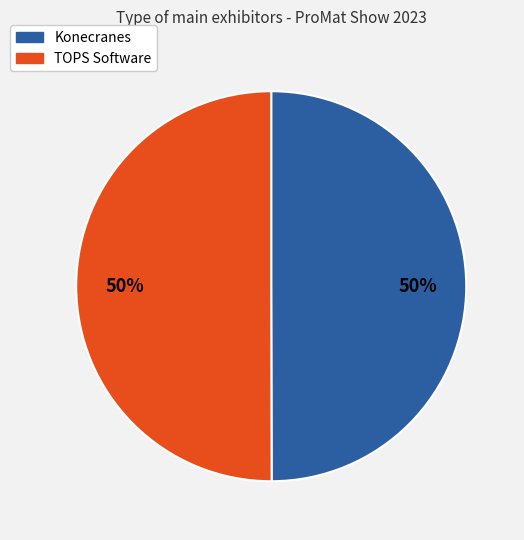

Combined, do Konecranes and TOPS Software account for over 50%?

Yes